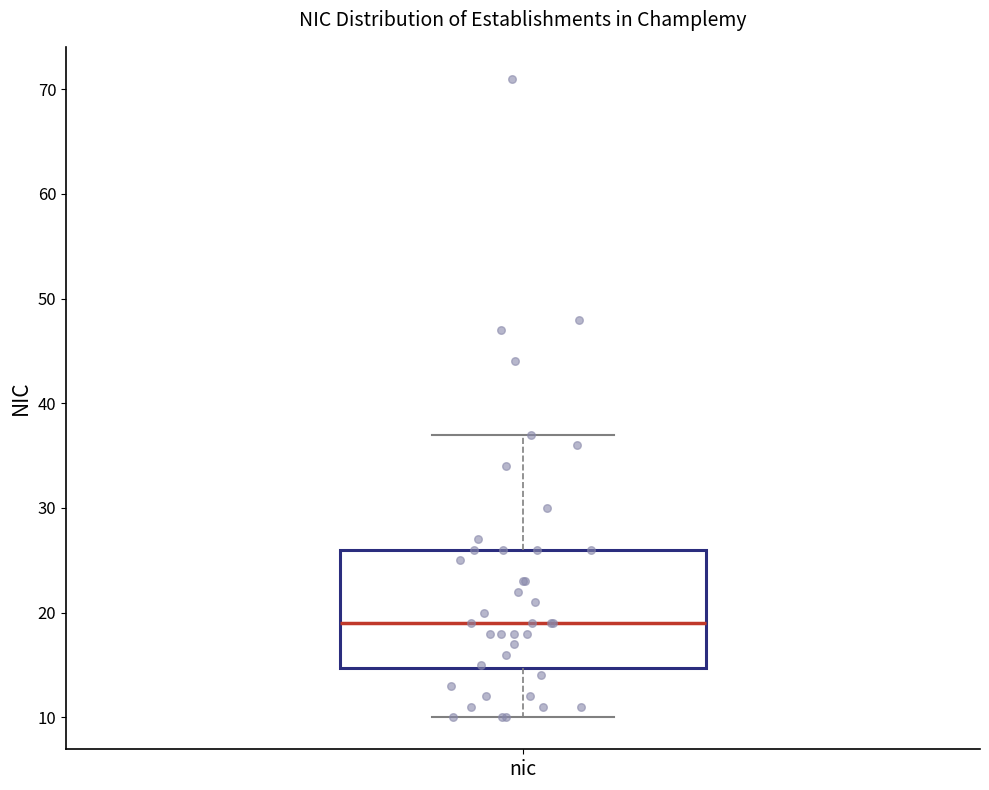

Transcribe this box plot: give where the median line is, the range the box spans, and where the two whiskers end, as read against the y-axis. The values are not printed on the chart, so give them approximately, as read against the axis.

median 19, box 15 to 26, whiskers 10 to 37